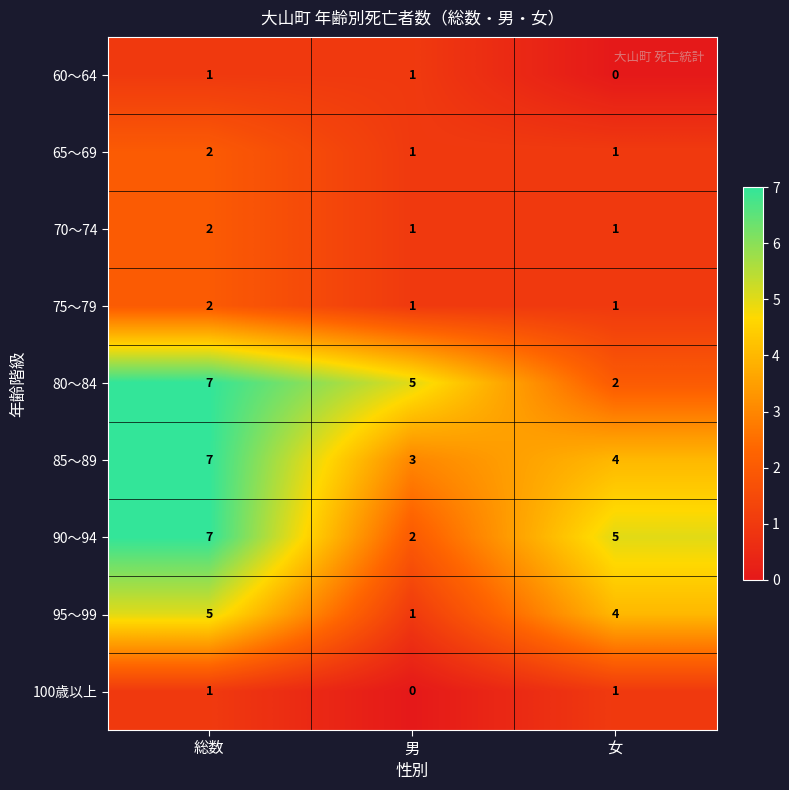

Reading left to right, what are all the values shown in this chart?

60～64: 総数=1	男=1	女=0
65～69: 総数=2	男=1	女=1
70～74: 総数=2	男=1	女=1
75～79: 総数=2	男=1	女=1
80～84: 総数=7	男=5	女=2
85～89: 総数=7	男=3	女=4
90～94: 総数=7	男=2	女=5
95～99: 総数=5	男=1	女=4
100歳以上: 総数=1	男=0	女=1